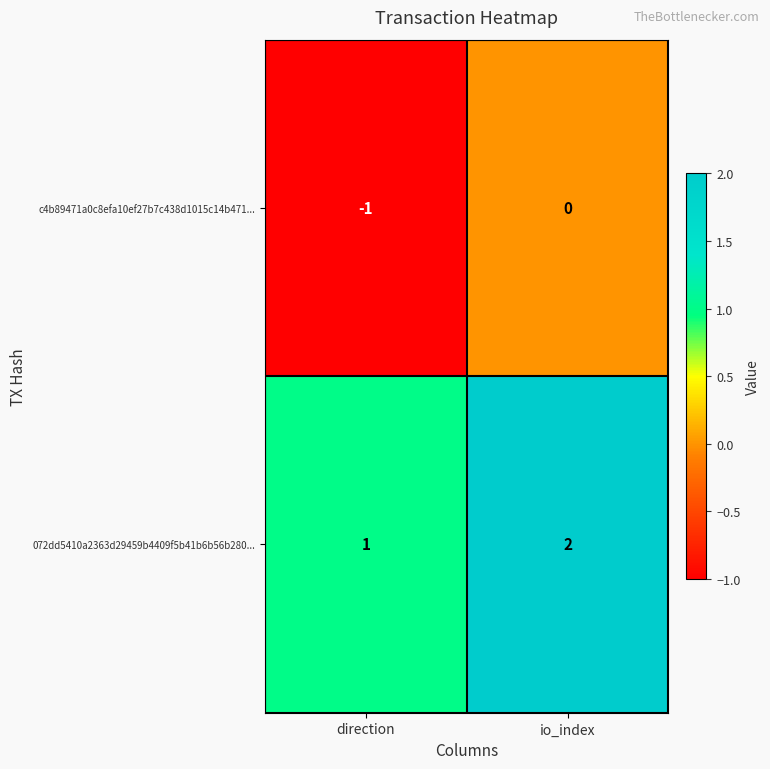

At which category is the sum across all series the highest?

io_index